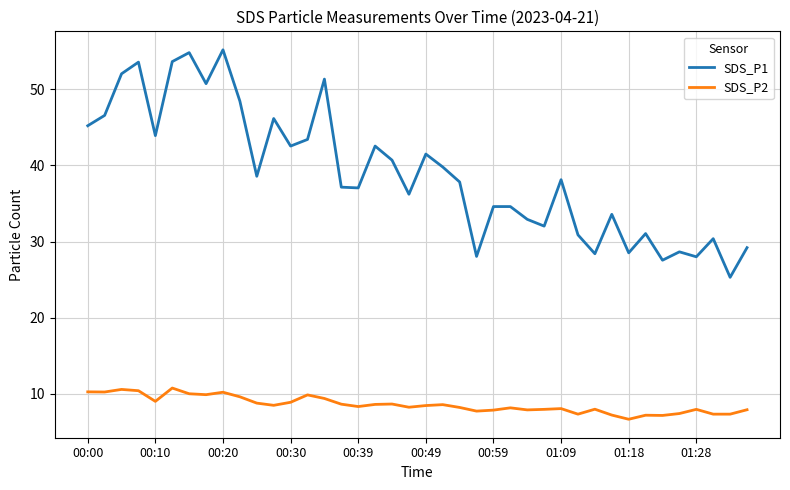

True or false: SDS_P2 and SDS_P1 intersect in this chart.

False